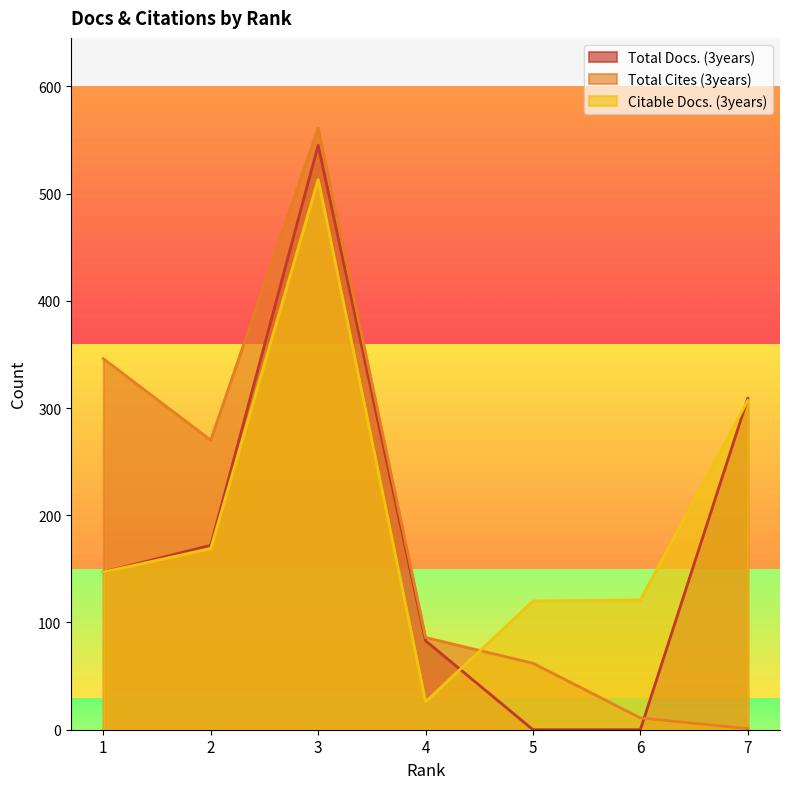

What is the difference between the highest and lowest values at 6?

121